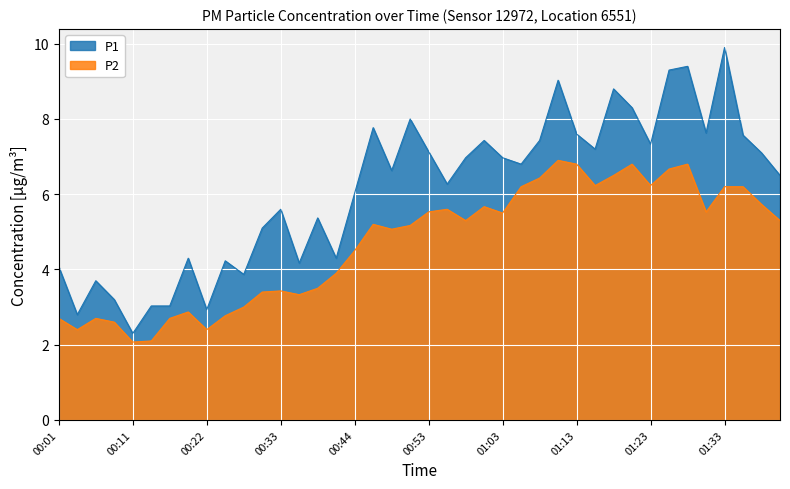

What is the spread (max minus min) of values at 00:38?

1.9